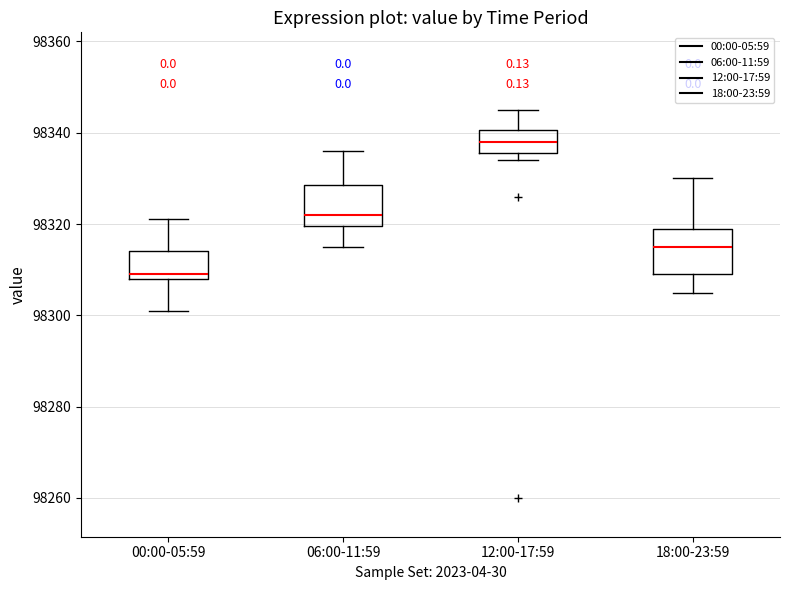

Where is the lower edge of the box for 00:00-05:59 on the y-axis? The values are not printed on the chart, so give them approximately, as read against the axis.

98308